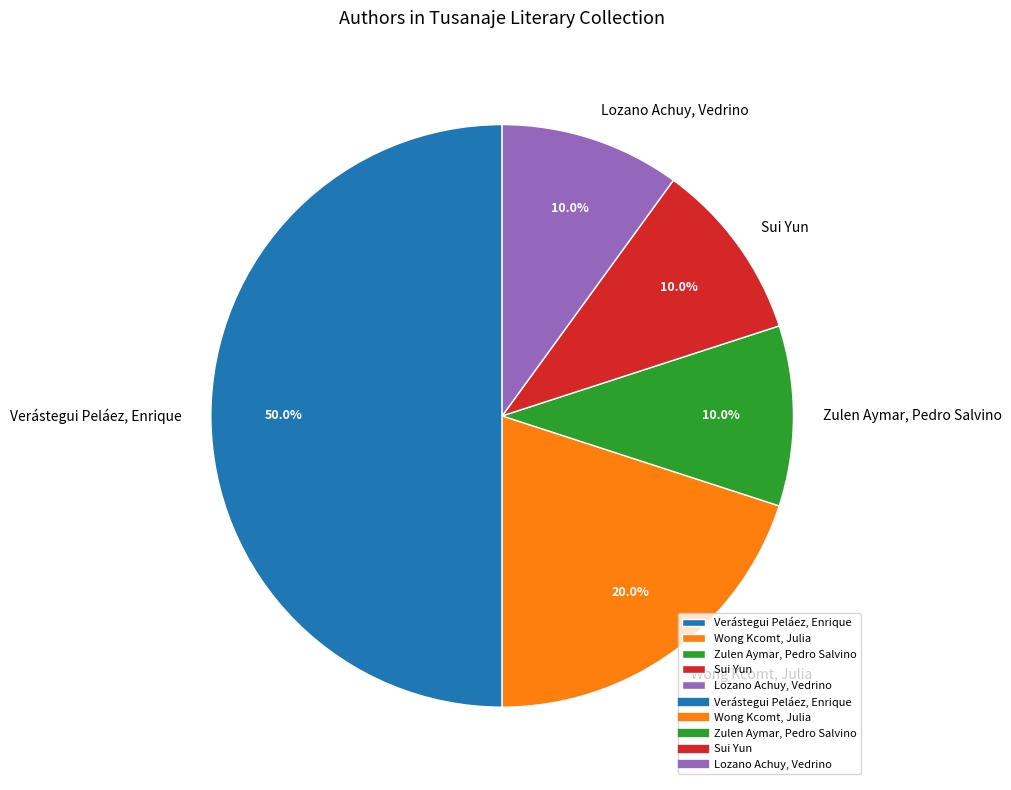

Does Sui Yun account for over 50% of the chart?

No